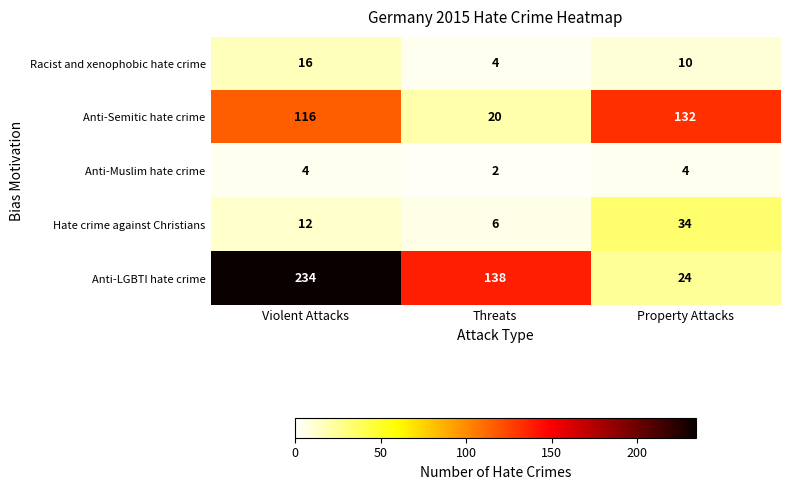

Which category has the highest value across all series?

Violent Attacks